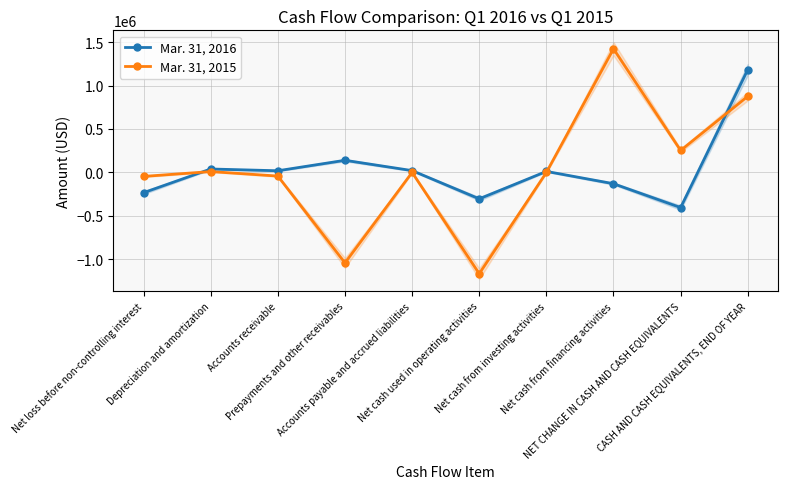

What position from the right is Net loss before non-controlling interest?

10